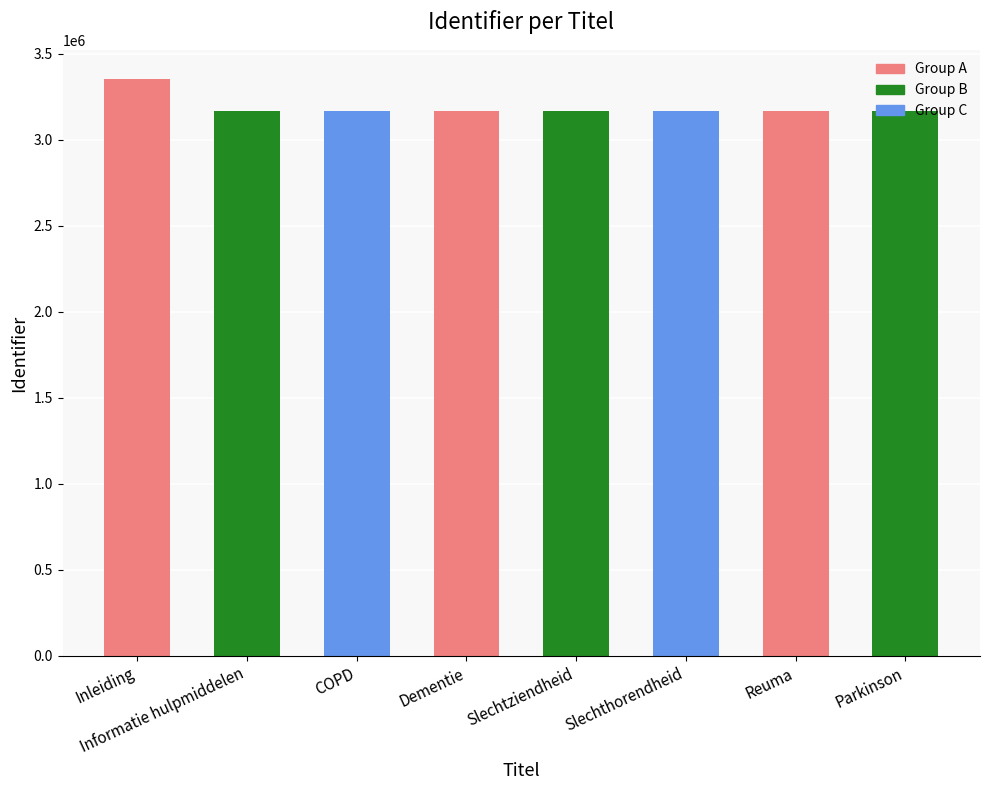

At which label does the data first exceed 3168510?

Inleiding